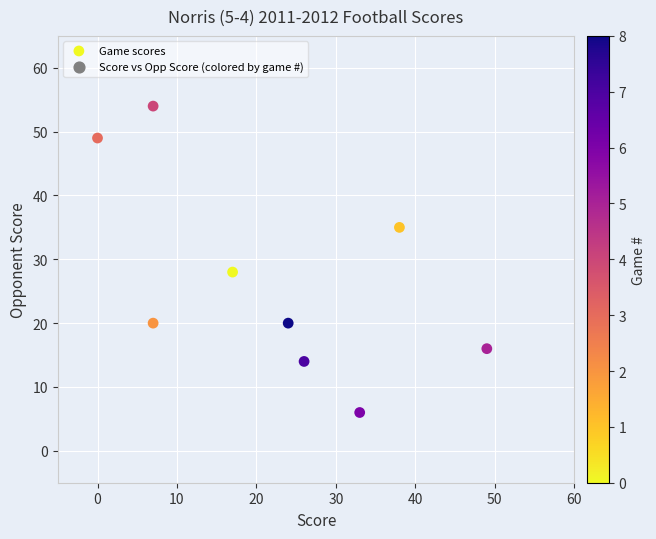

What Y value in the scatter plot is closest to 30?

28